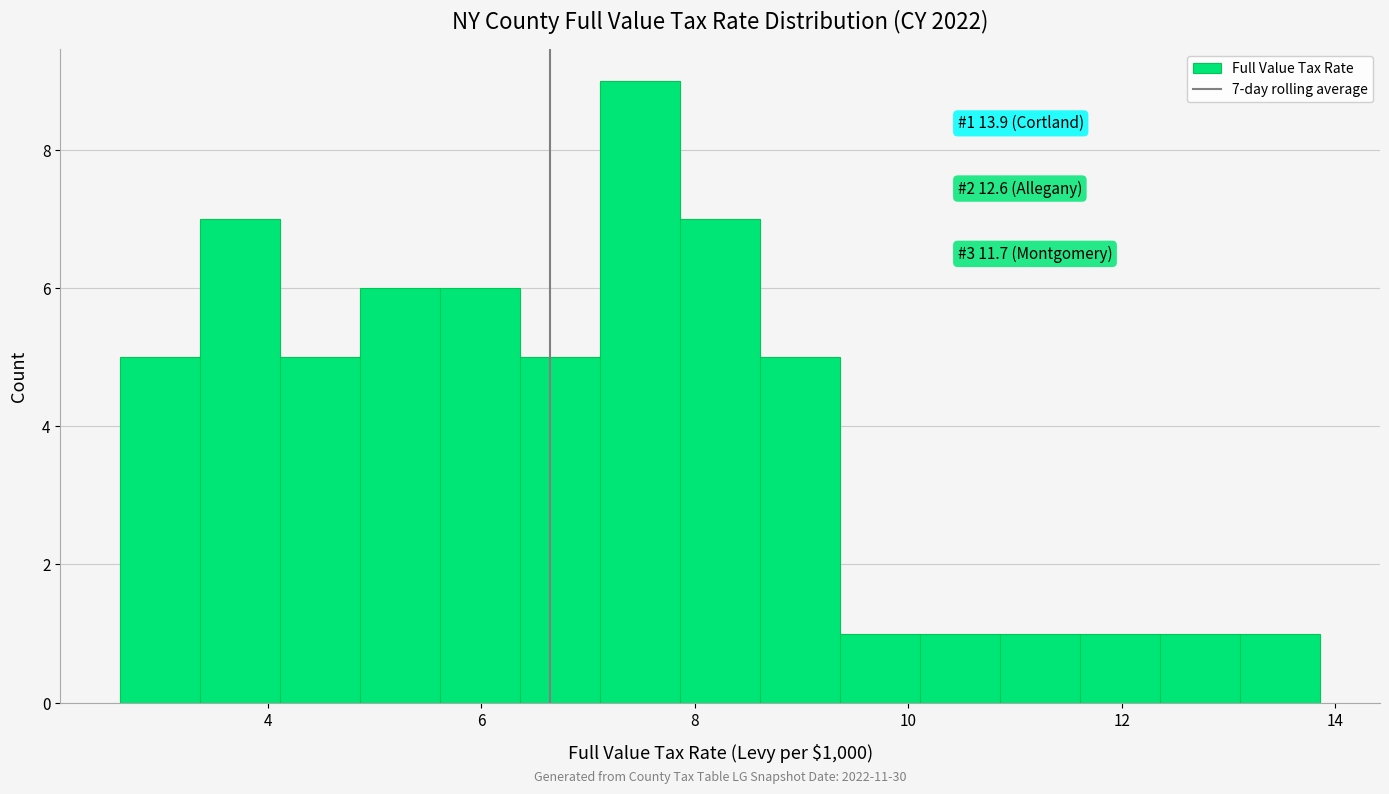

Around what value on the x-axis is the tallest bar? Give the approximate position of its centre, as read against the axis.

7.4